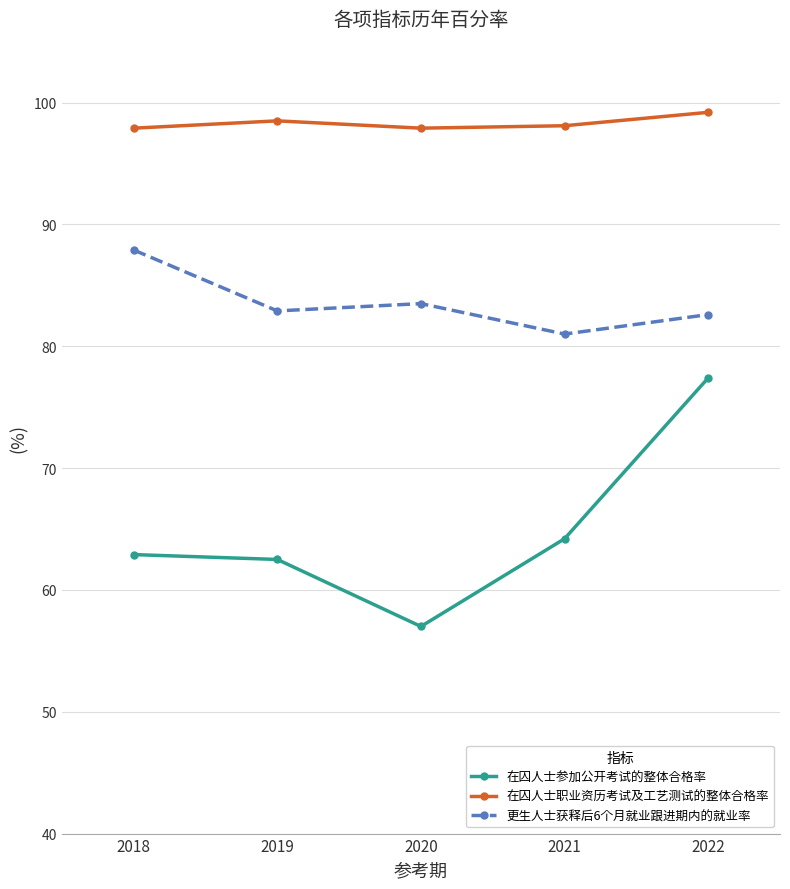

True or false: 更生人士获释后6个月就业跟进期内的就业率 and 在囚人士职业资历考试及工艺测试的整体合格率 intersect in this chart.

False